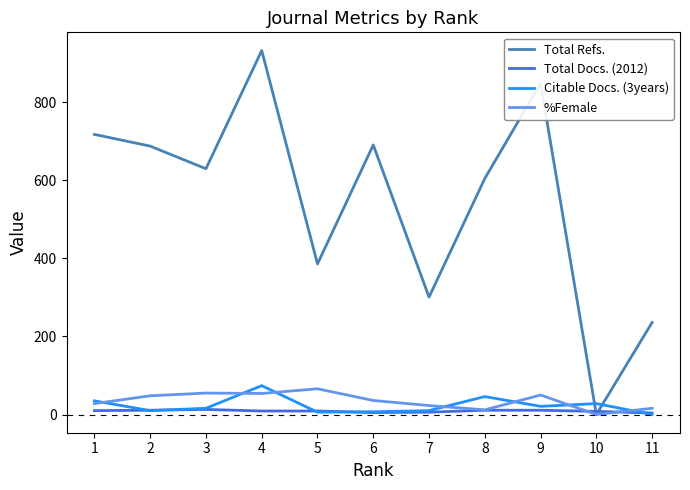

What is the greatest value displayed?

933